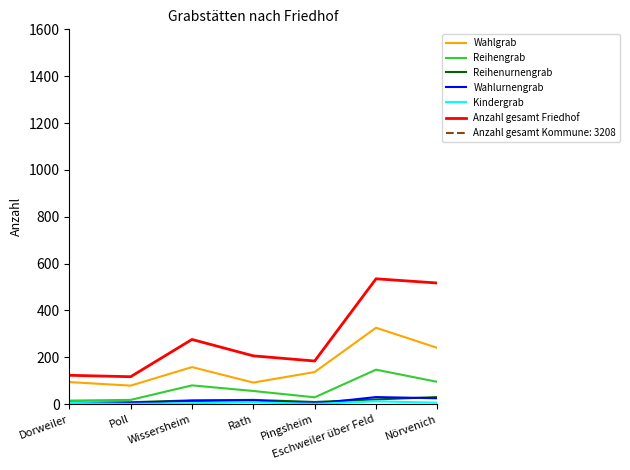

What is the minimum value for Anzahl gesamt Friedhof?

117